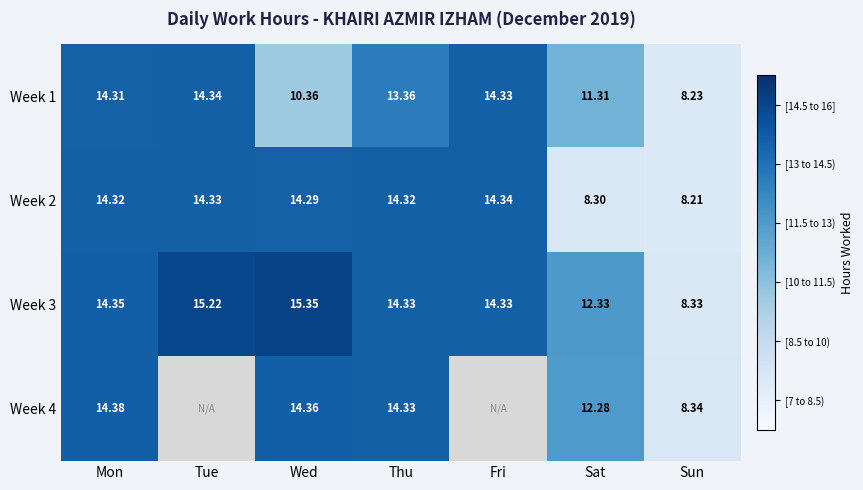

The value of Week 2 at Thu is 14.3. True or false?

True